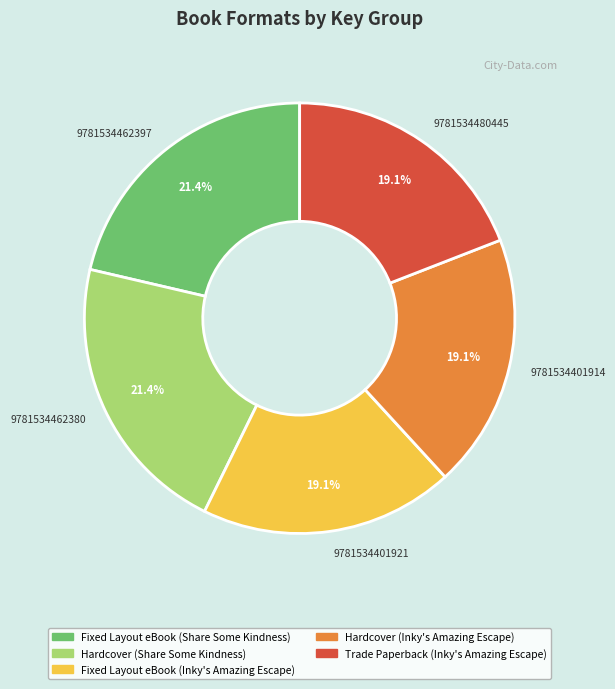

Count the number of slices in the pie.

5